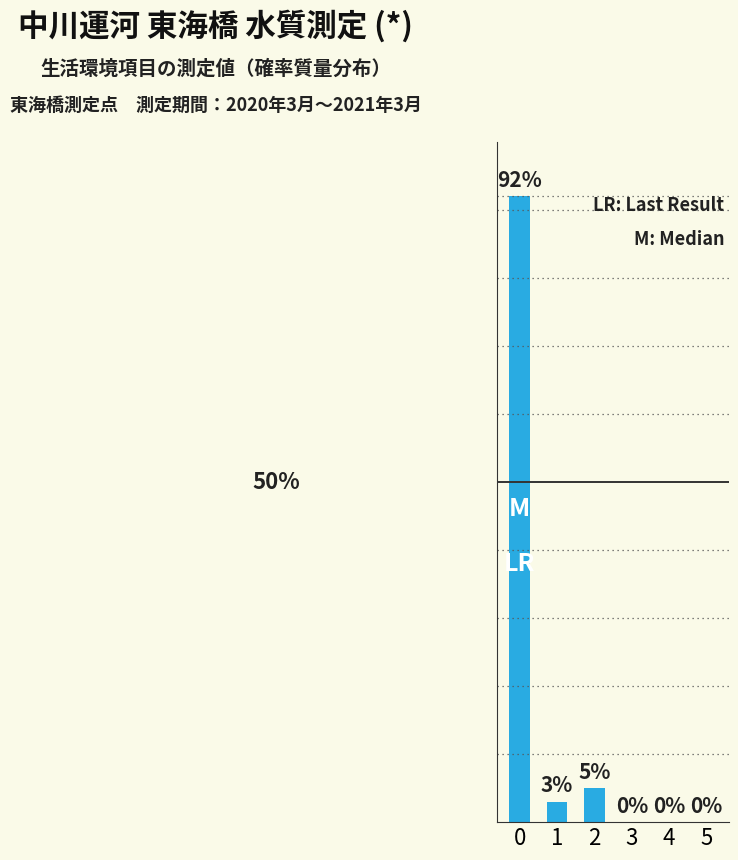

Which category has the lowest value across all series?

3